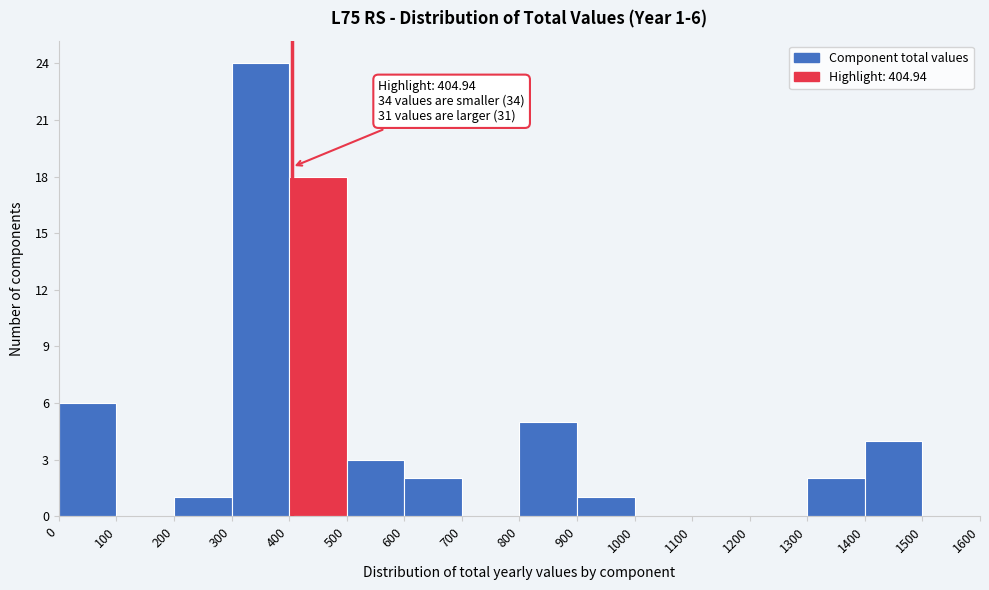

Which range on the x-axis has the tallest bar?

300 to 400